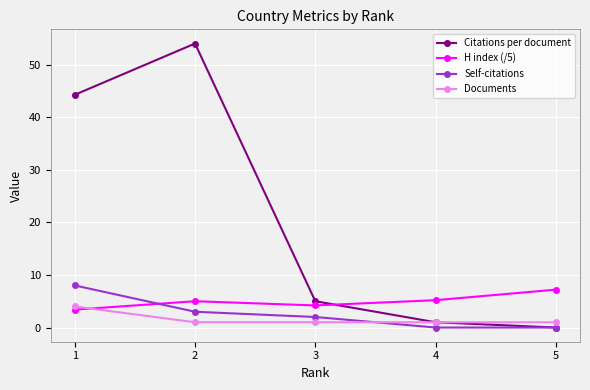

Does the chart have visible grid lines?

Yes